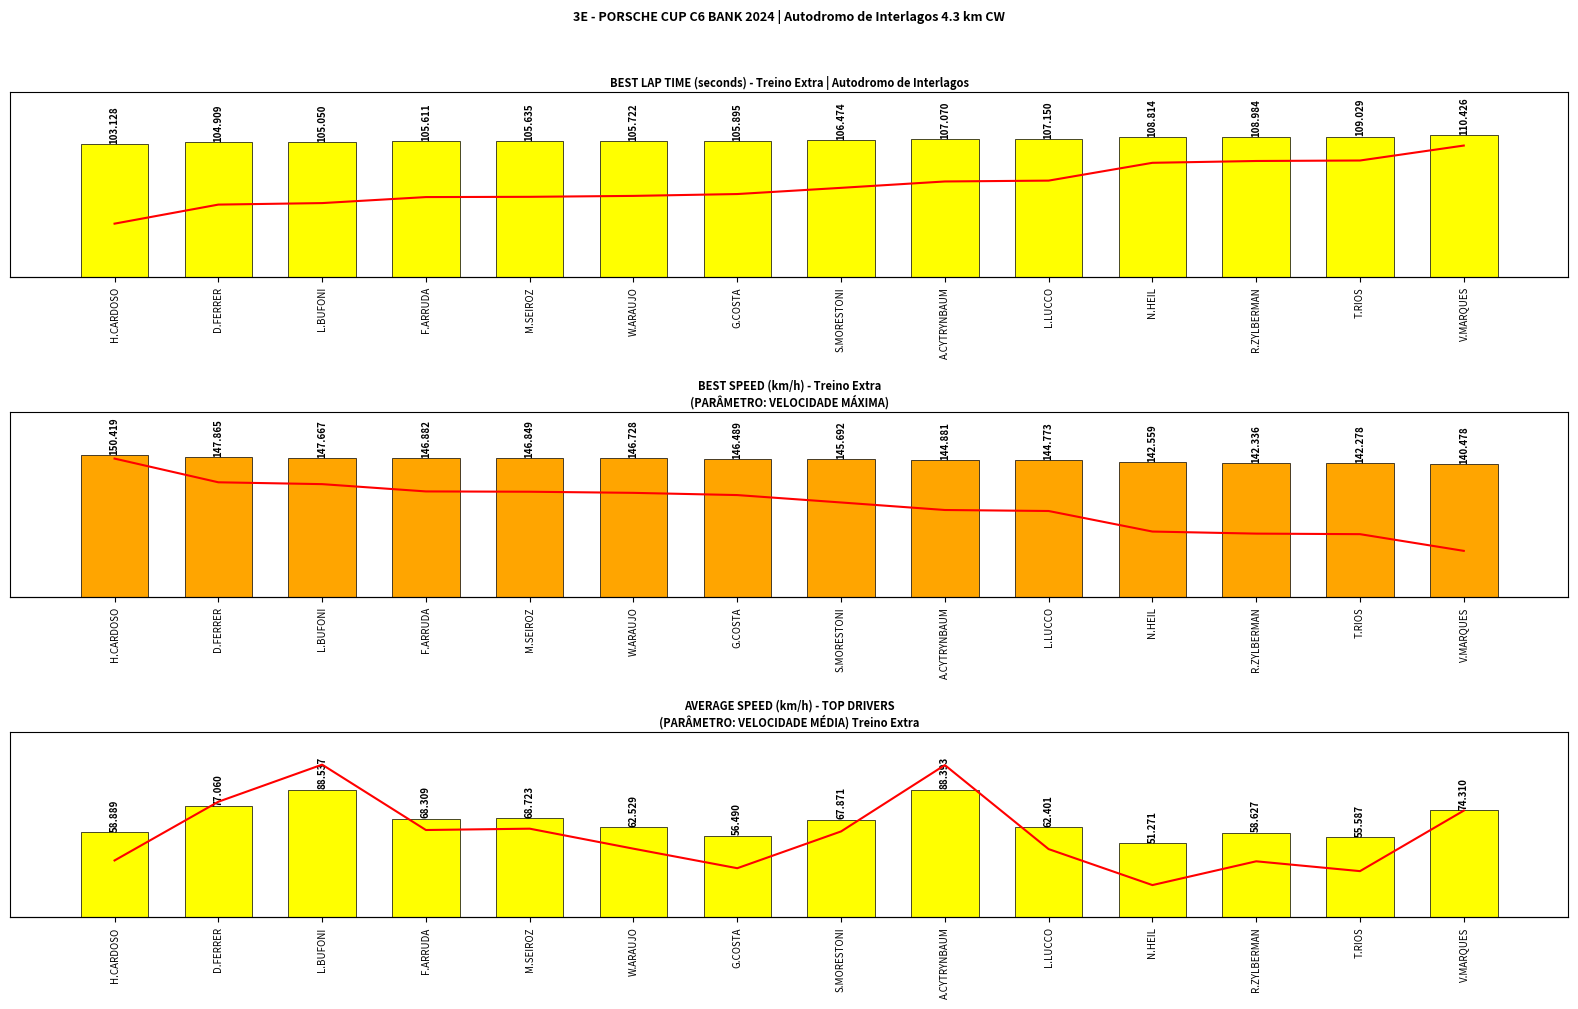

Does the chart contain stacked bars?

No